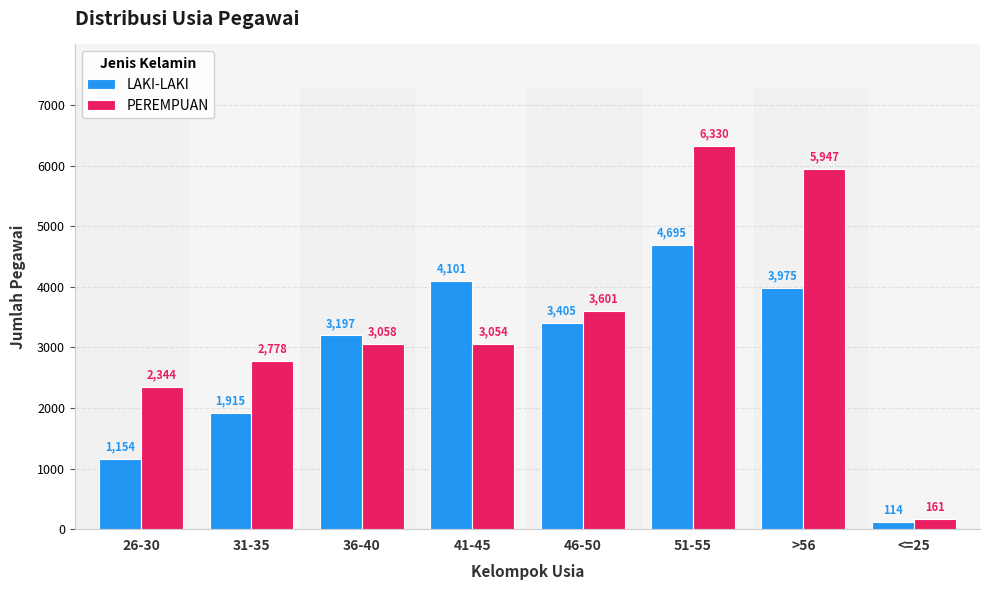

At how many categories does at least one series exceed 175?

7